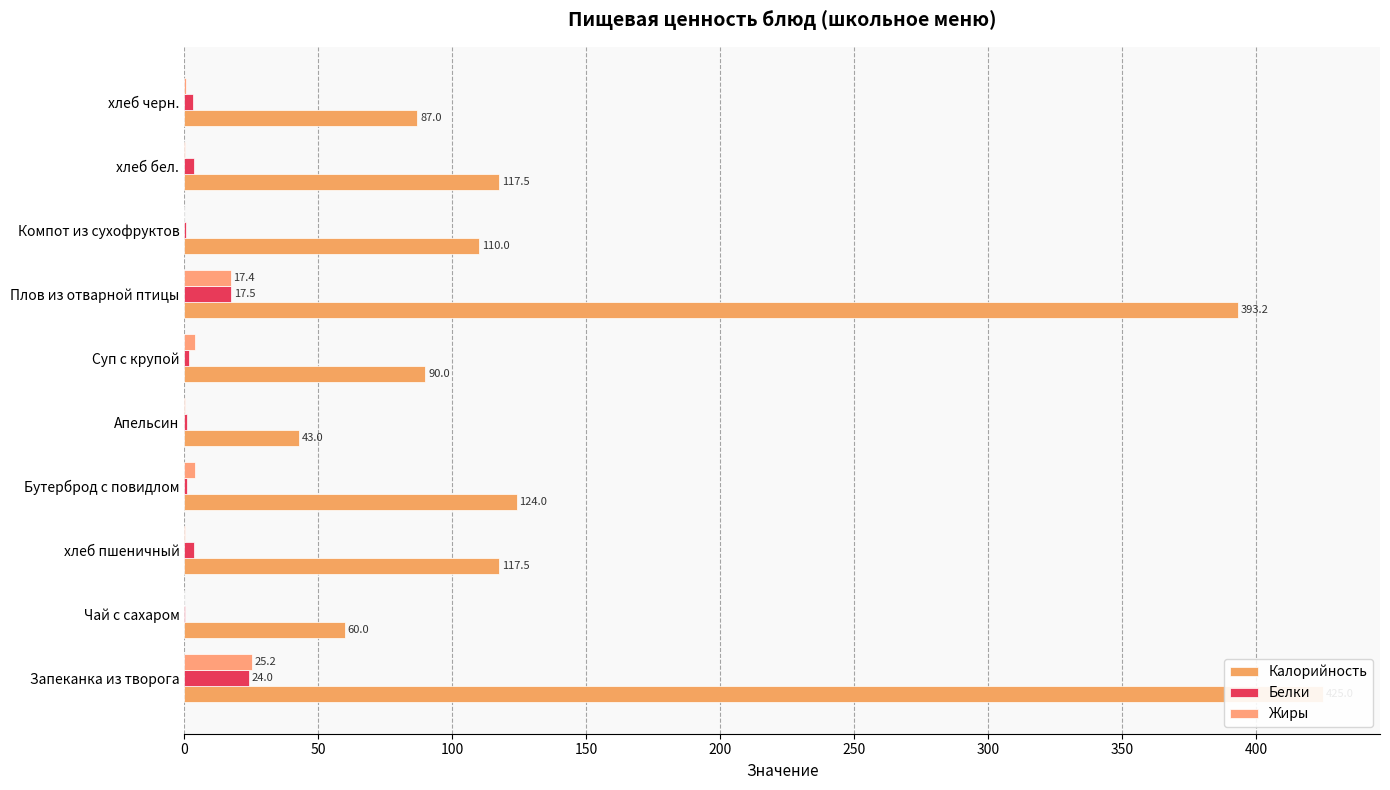

What are all the series names shown in the legend?

Калорийность, Белки, Жиры